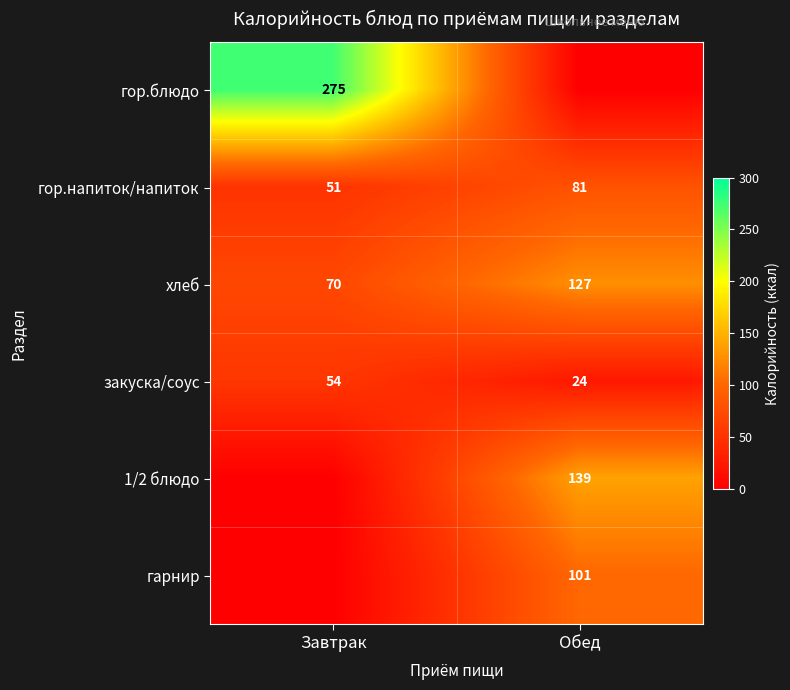

The value of гор.напиток/напиток at Завтрак is 51. True or false?

True